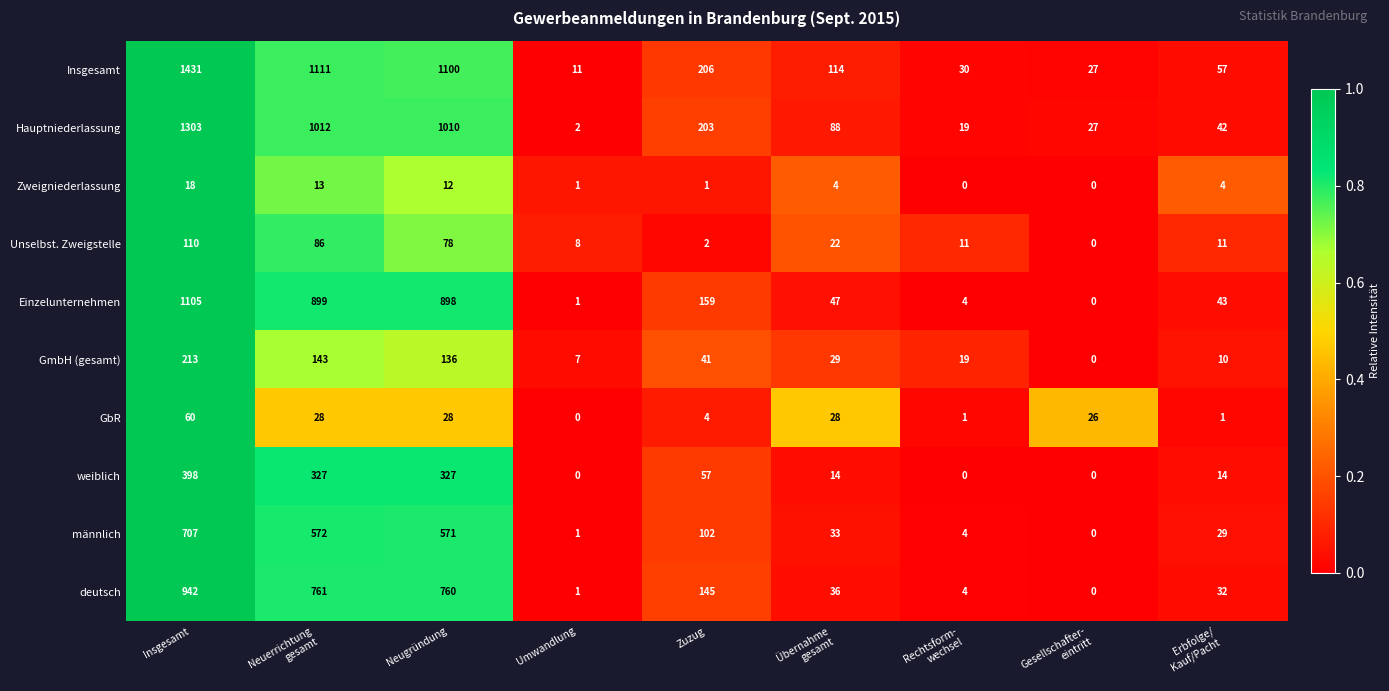

Count the number of data series in this chart.

10